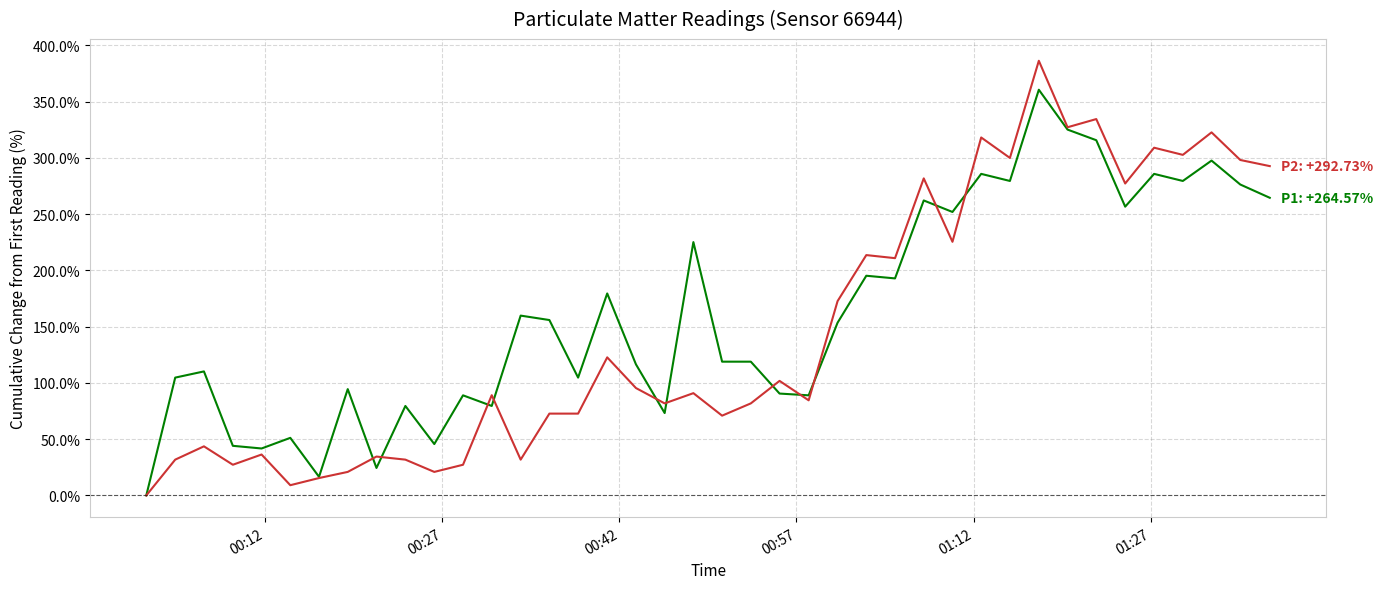

What is the maximum value shown in the chart?

386.4